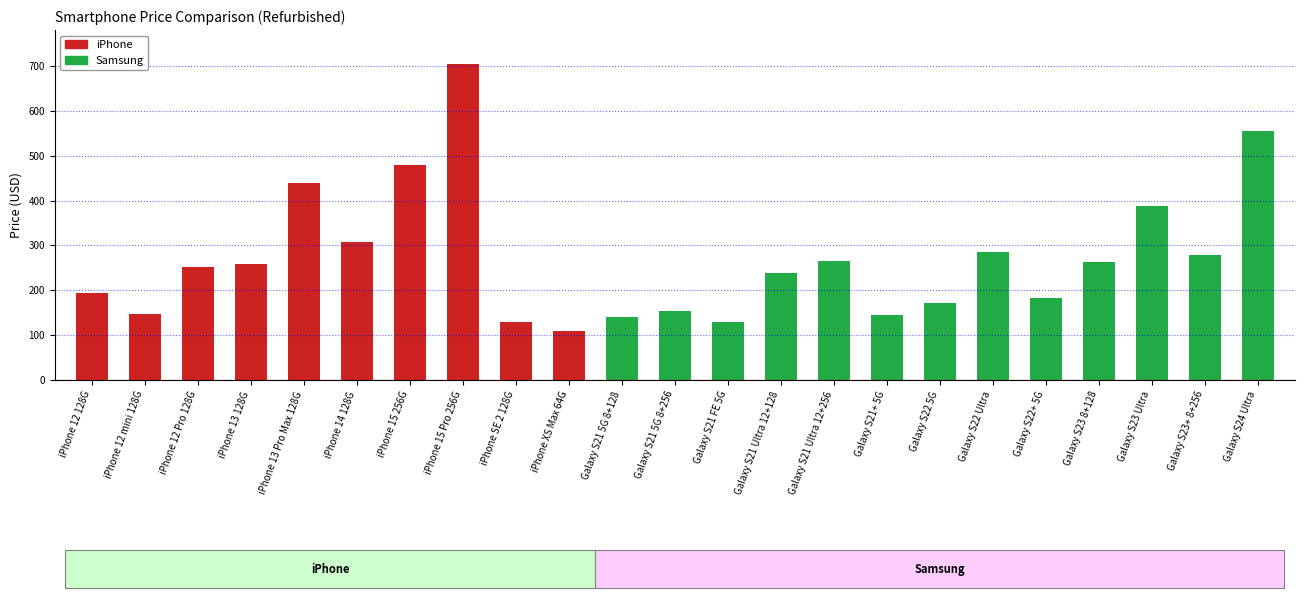

How many values are below 252?

11